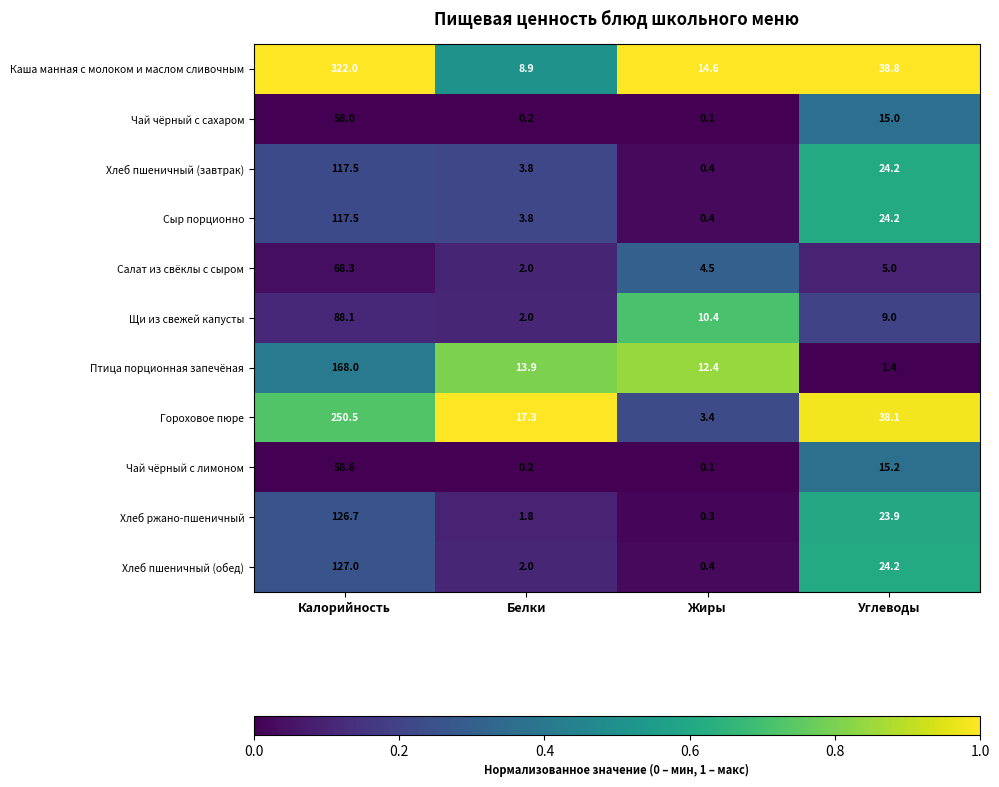

Count the number of data series in this chart.

11